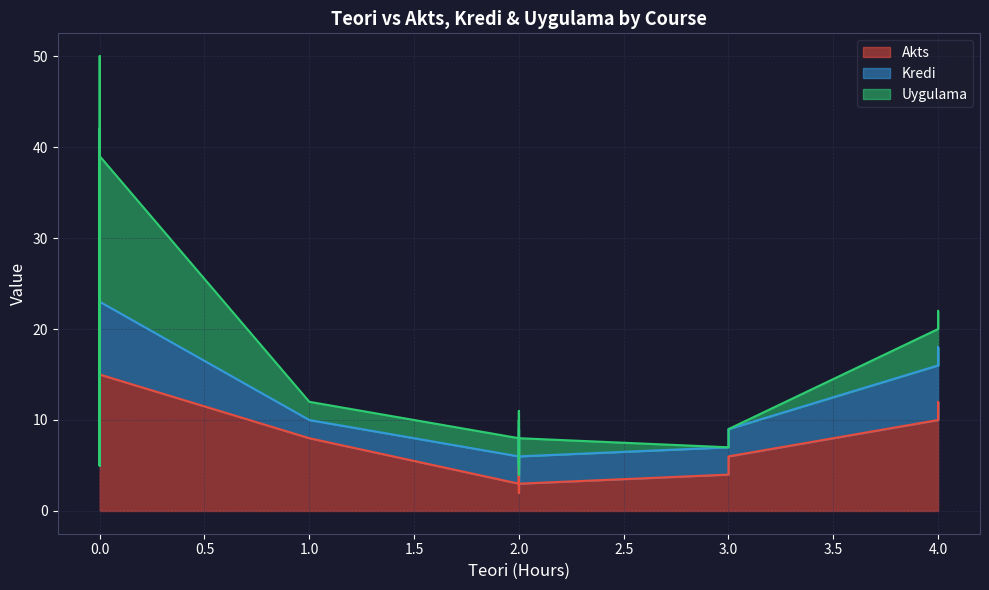

Reading left to right, what are all the values shown in this chart?

Akts: 0=6	1=6	2=10	3=10	4=10	5=10	6=10	7=12	8=5	9=5	10=6	11=4	12=4	13=8	14=3	15=3	16=3	17=14	18=3	19=4	20=5	21=3	22=5	23=4	24=4	25=2	26=4	27=4	28=5	29=8	30=8	31=15	32=3	33=15
Kredi: 0=3	1=2	2=6	3=6	4=6	5=6	6=6	7=6	8=0	9=0	10=3	11=3	12=3	13=2	14=3	15=3	16=3	17=12	18=2	19=3	20=3	21=2	22=0	23=2	24=3	25=2	26=3	27=3	28=4	29=4	30=8	31=9	32=2	33=8
Uygulama: 0=2	1=4	2=4	3=4	4=4	5=4	6=4	7=4	8=0	9=0	10=0	11=2	12=0	13=2	14=2	15=2	16=2	17=24	18=0	19=0	20=2	21=0	22=0	23=0	24=0	25=0	26=0	27=0	28=8	29=8	30=16	31=18	32=0	33=16